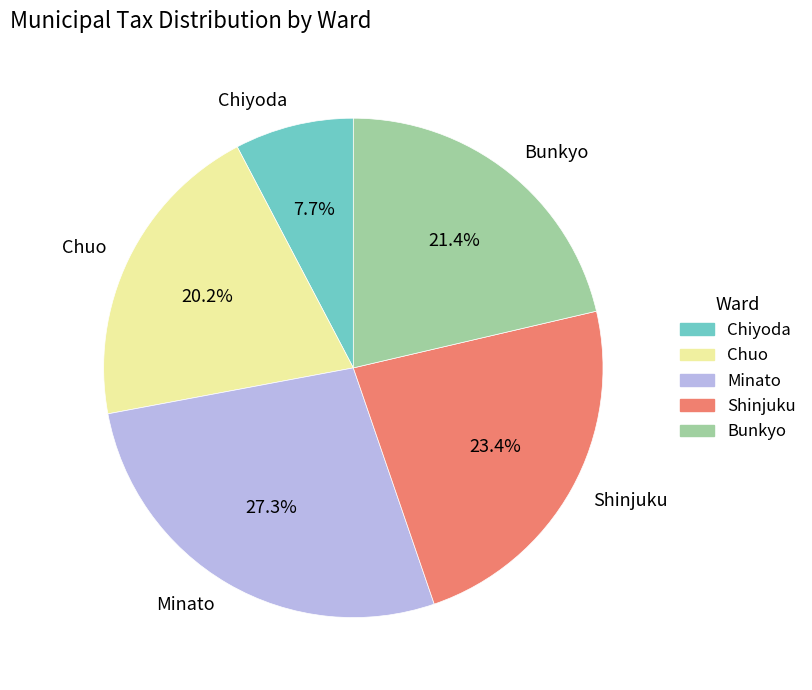

Does any single category account for the majority?

No